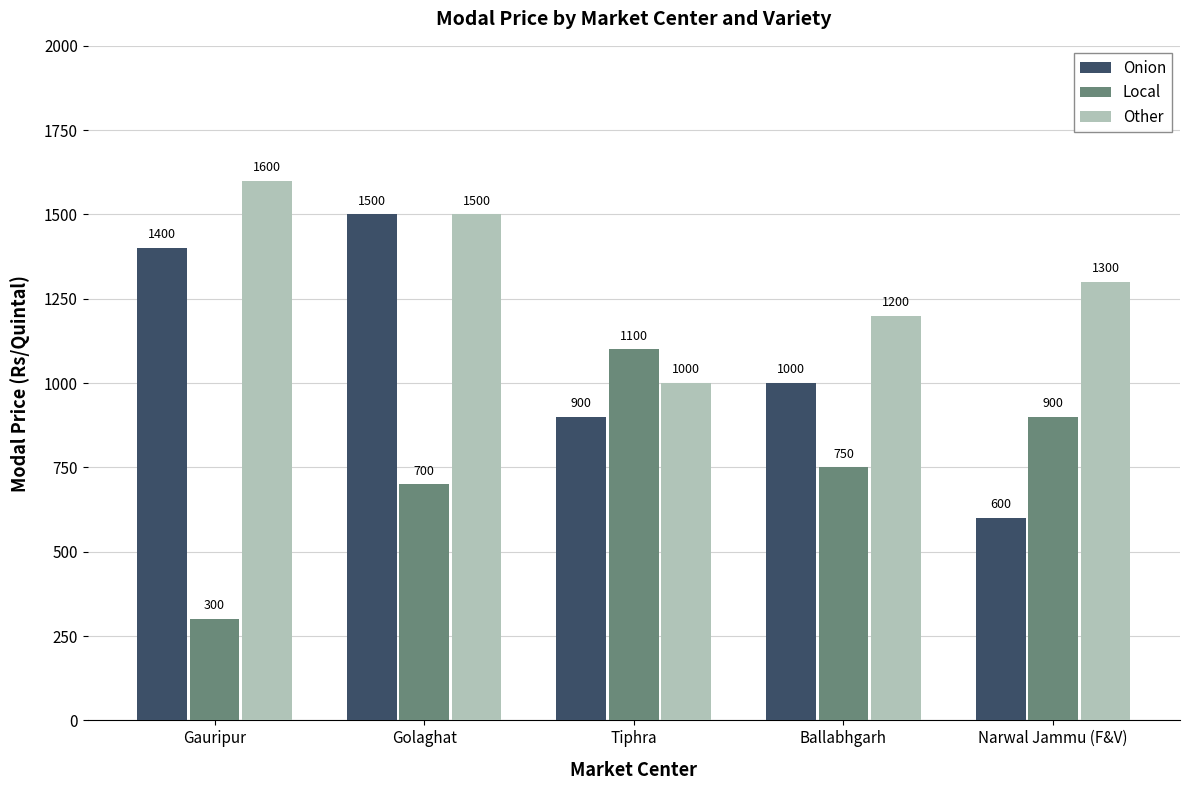

Reading right to left, list all the values displayed in this chart.

Onion: 600	1000	900	1500	1400
Local: 900	750	1100	700	300
Other: 1300	1200	1000	1500	1600